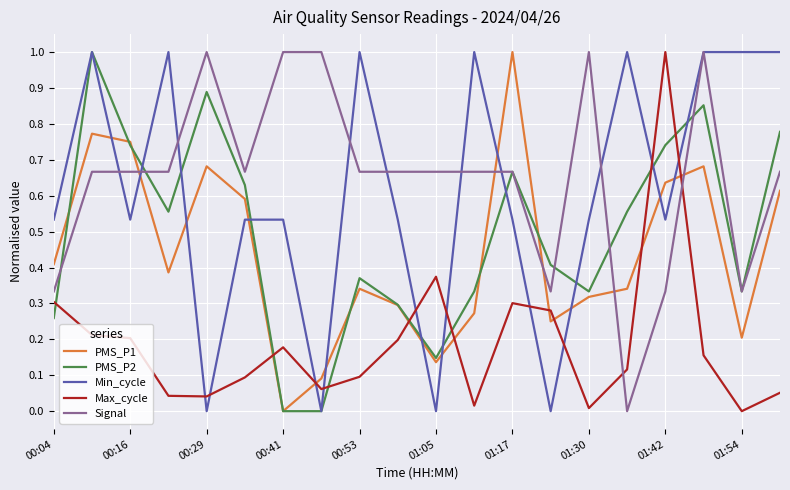

True or false: Signal and Max_cycle cross at least once.

True